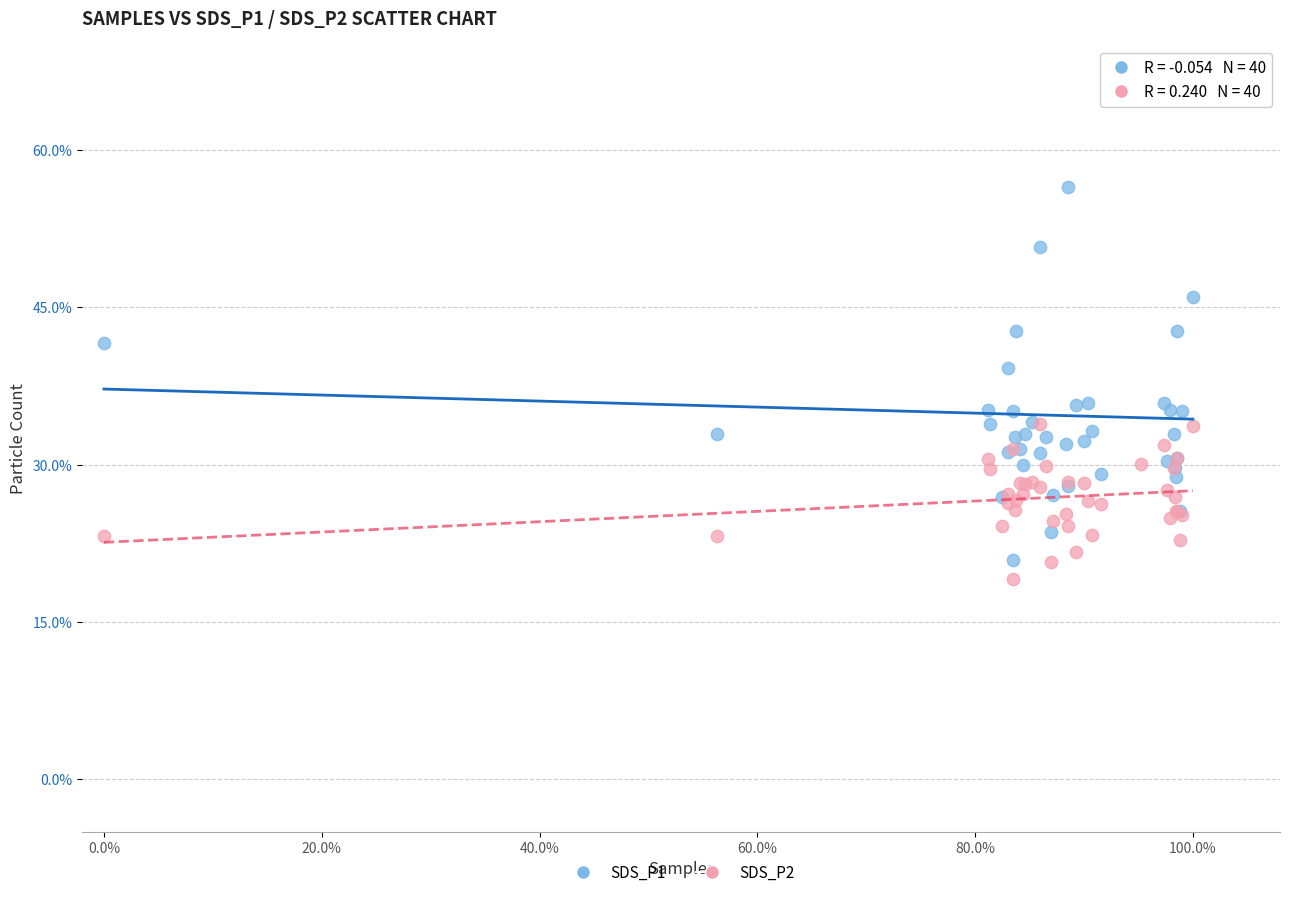

What are all the series names shown in the legend?

SDS_P1, SDS_P2